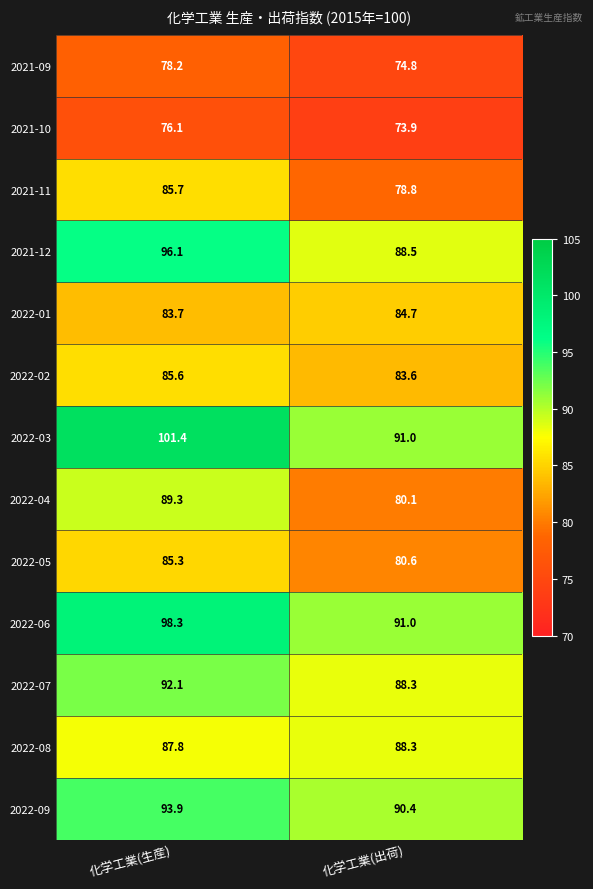

What is the total value across all series at 化学工業(生産)?

1153.5